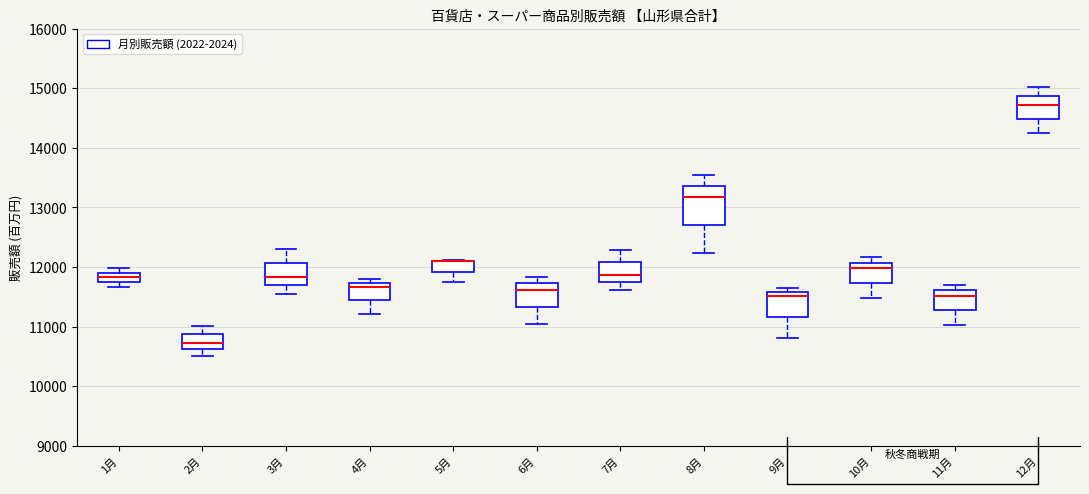

Which box is the tallest, from its lower edge to its upper edge?

8月